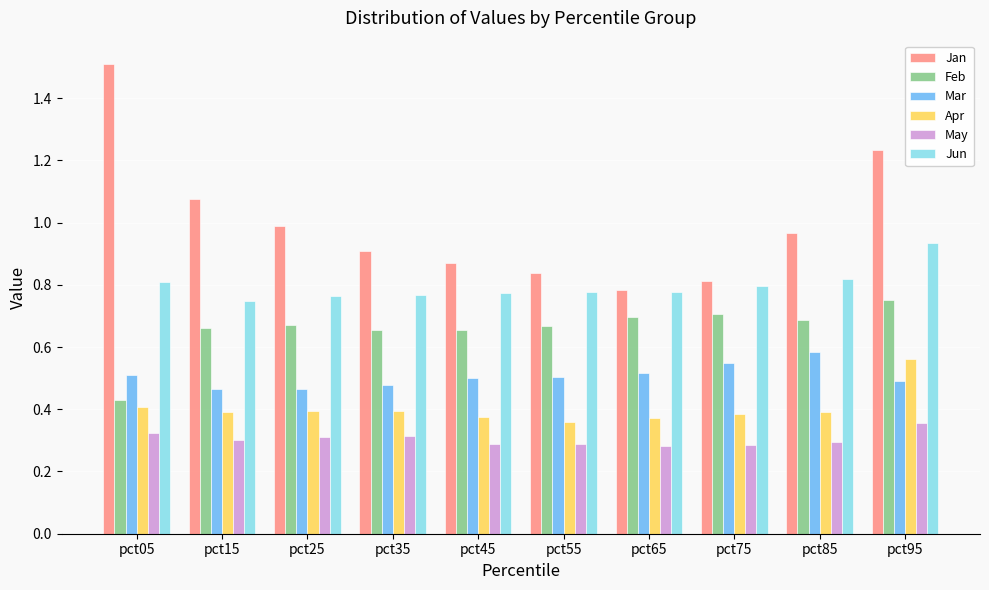

At pct25, list the series in order from largest to smallest.

Jan, Jun, Feb, Mar, Apr, May